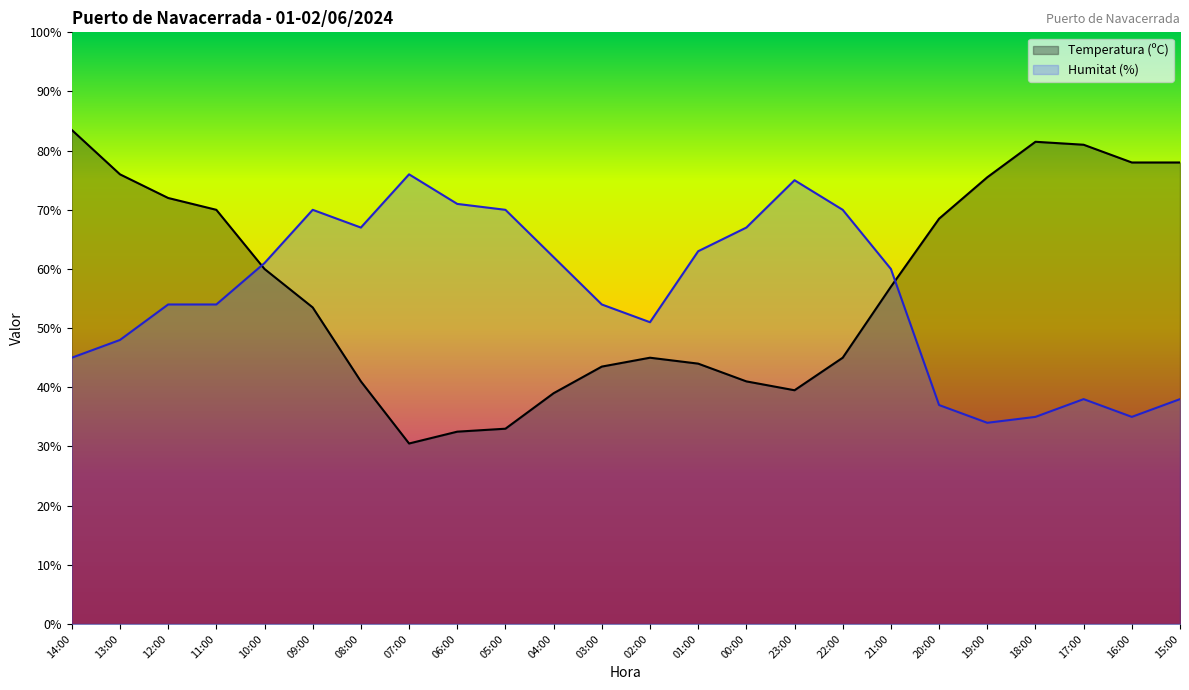

Where is the first local maximum for Humitat (%)?

09:00